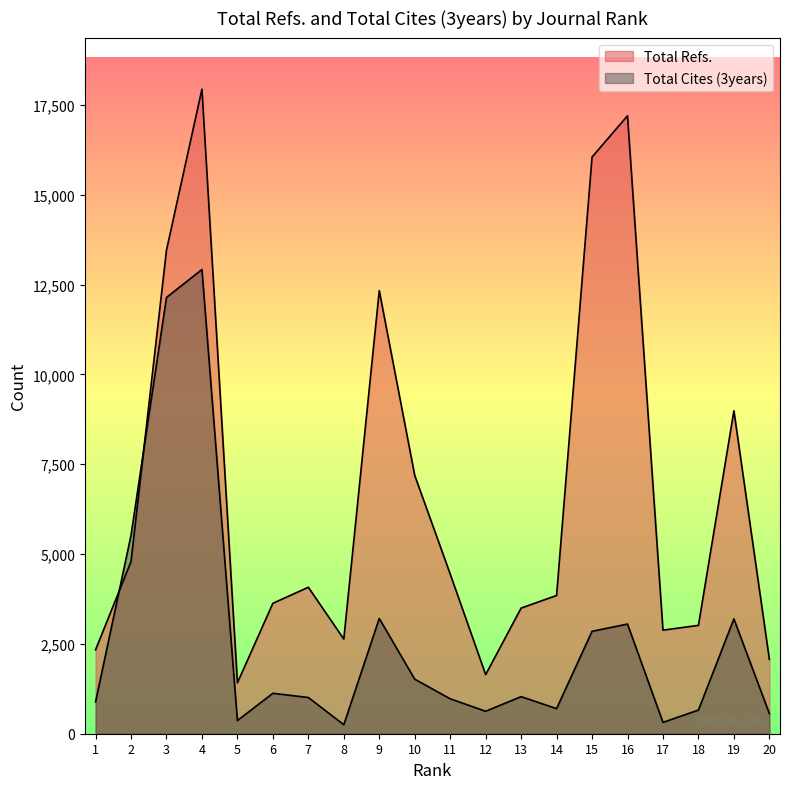

What is the approximate value of Total Refs. at 16, to the nearest 100?

17200